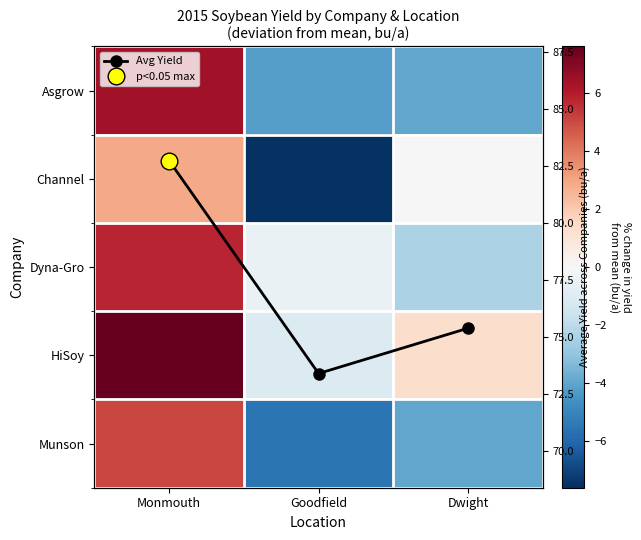

Is the value of Munson at Dwight greater than the value of Dyna-Gro at Monmouth?

No